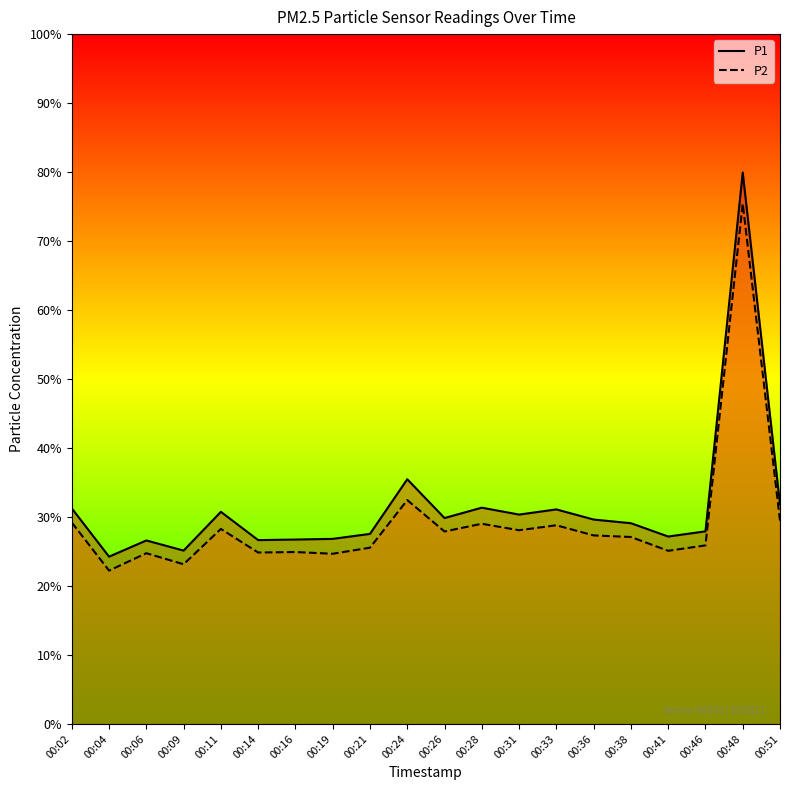

At which label does P1 first exceed 29?

00:02